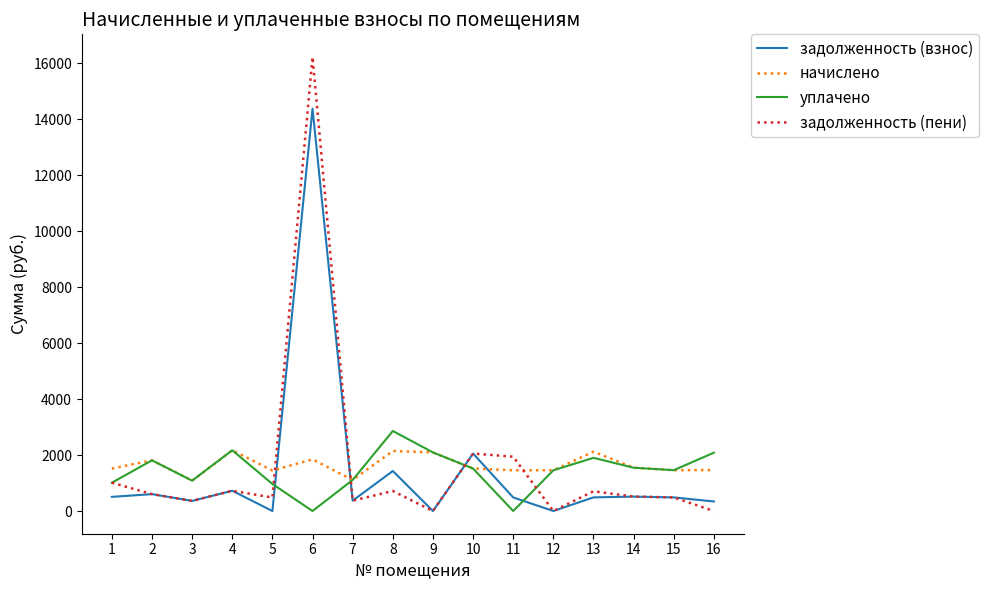

Does the chart have visible grid lines?

No